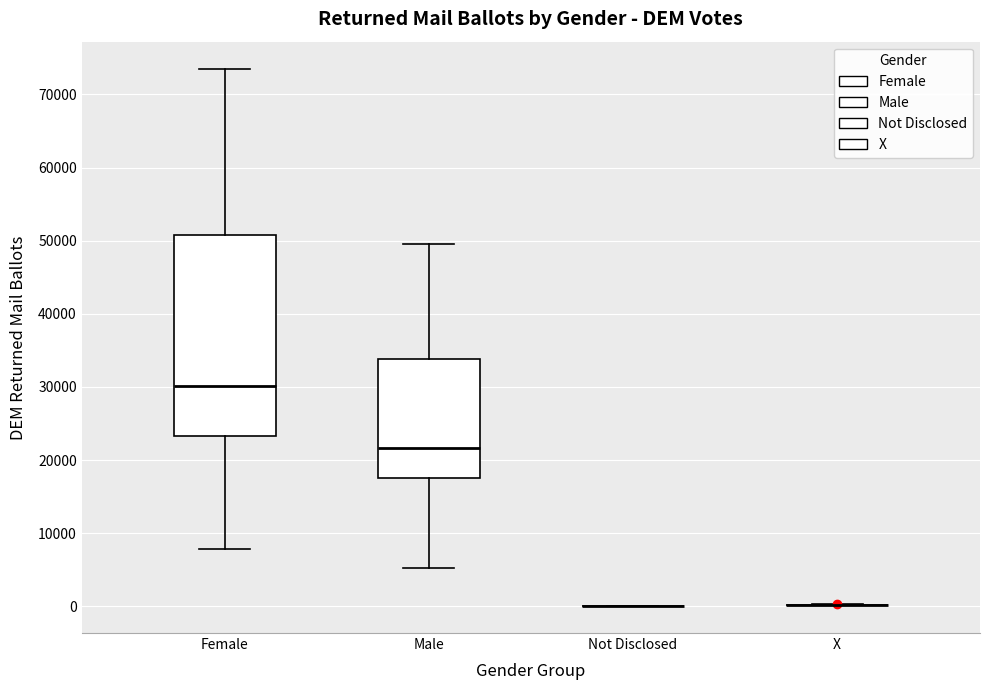

Comparing the boxes themselves (not the whiskers), which one is the tallest?

Female